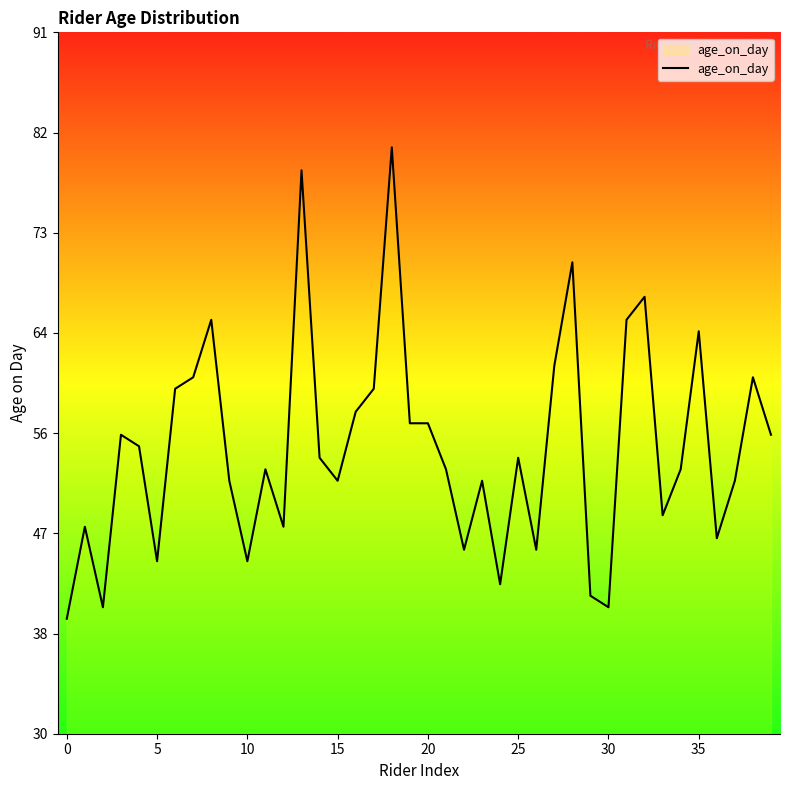

Is this an area chart (filled region under the line)?

Yes